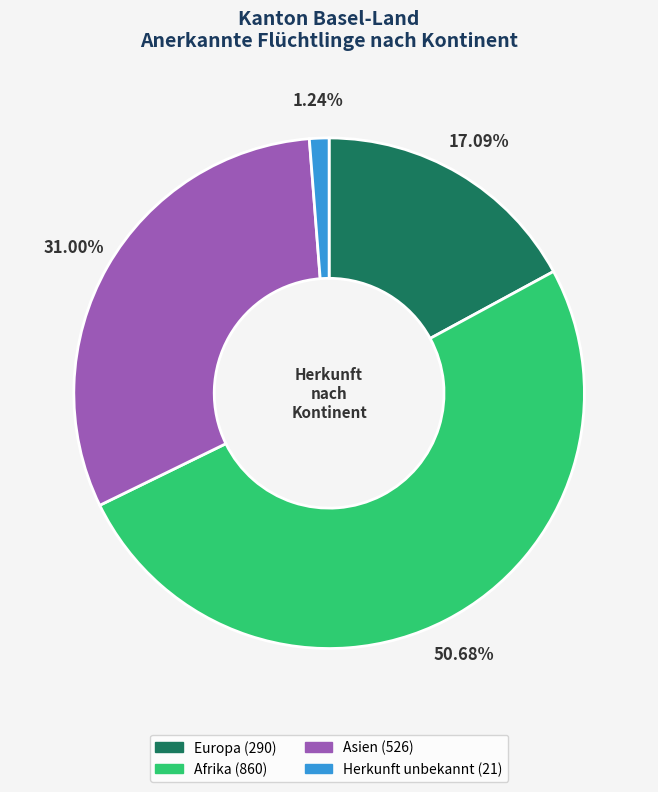

Is there any slice that represents more than half of the pie?

Yes